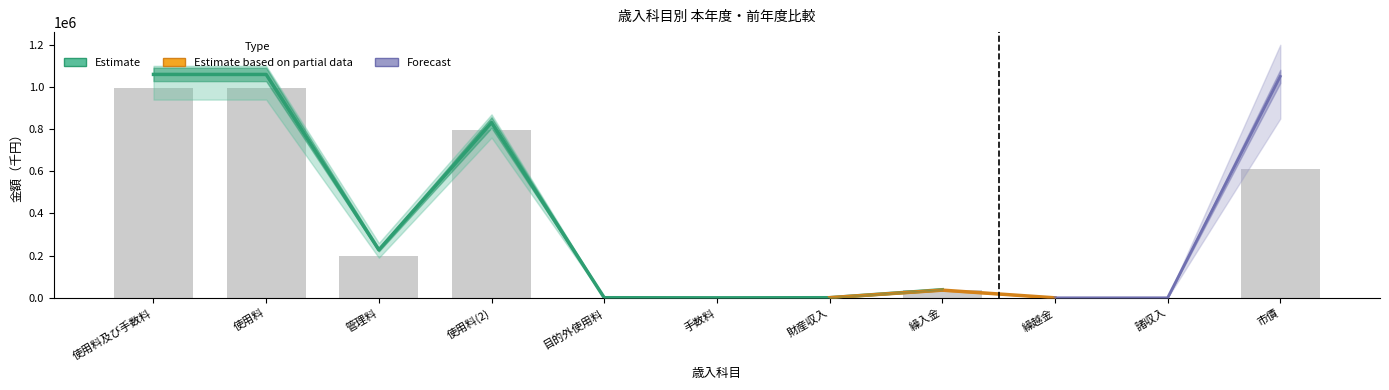

How many values exceed 36566?

5